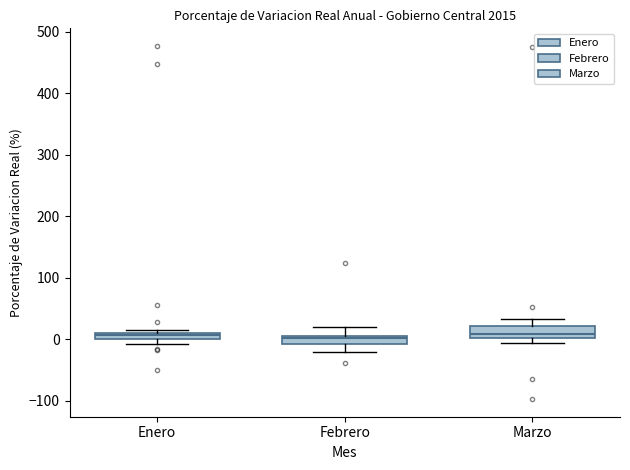

Where is the upper edge of the box for Febrero on the y-axis? The values are not printed on the chart, so give them approximately, as read against the axis.

10